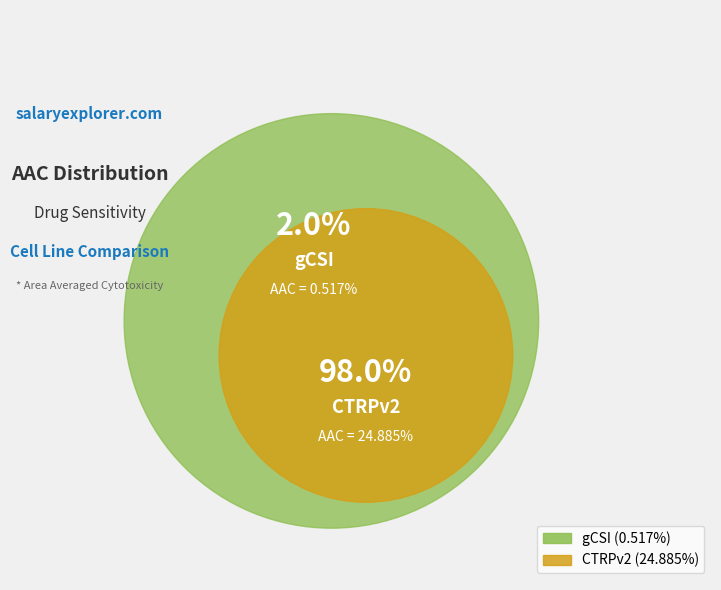

True or false: CTRPv2 accounts for 98% of the total.

True